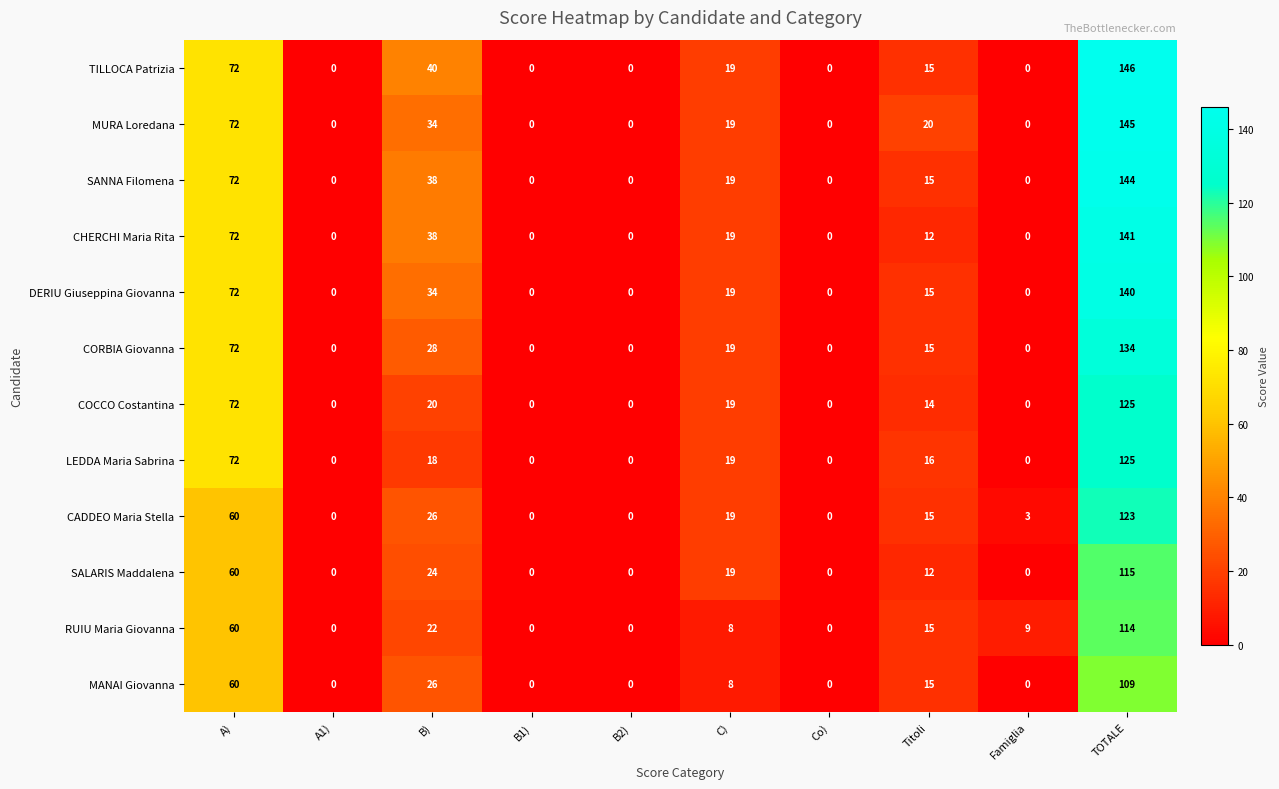

What is the difference between the maximum and minimum values in the MANAI Giovanna series?

109